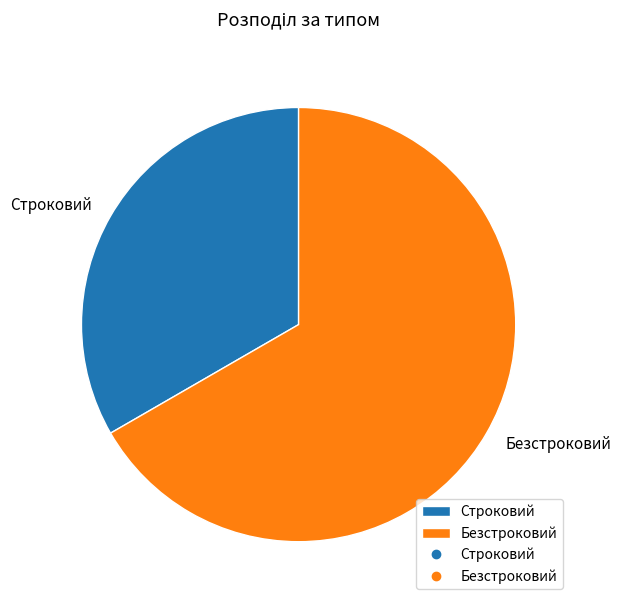

Between Безстроковий and Строковий, which is larger?

Безстроковий